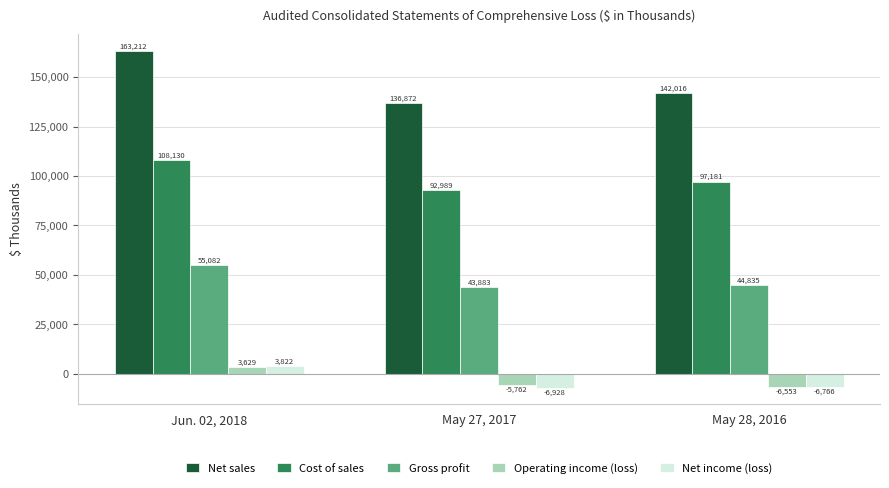

What is the difference between the highest and lowest values at Jun. 02, 2018?

159583